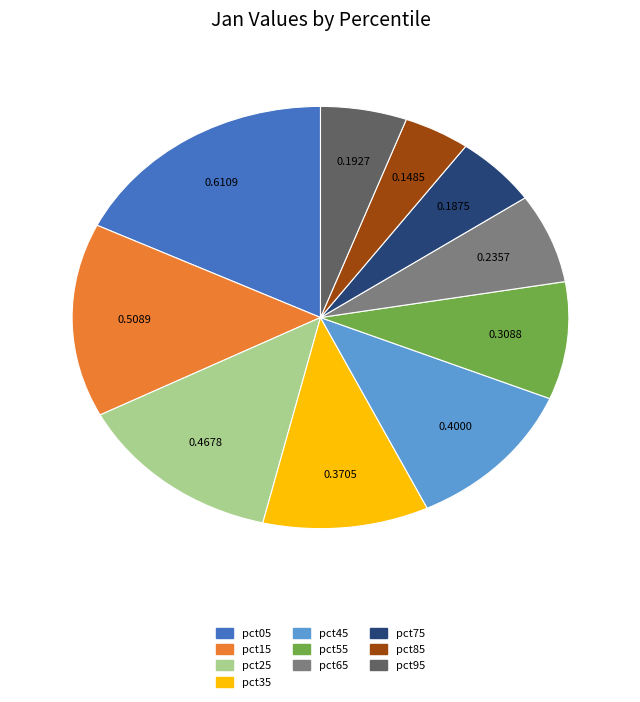

Does any single category account for the majority?

No